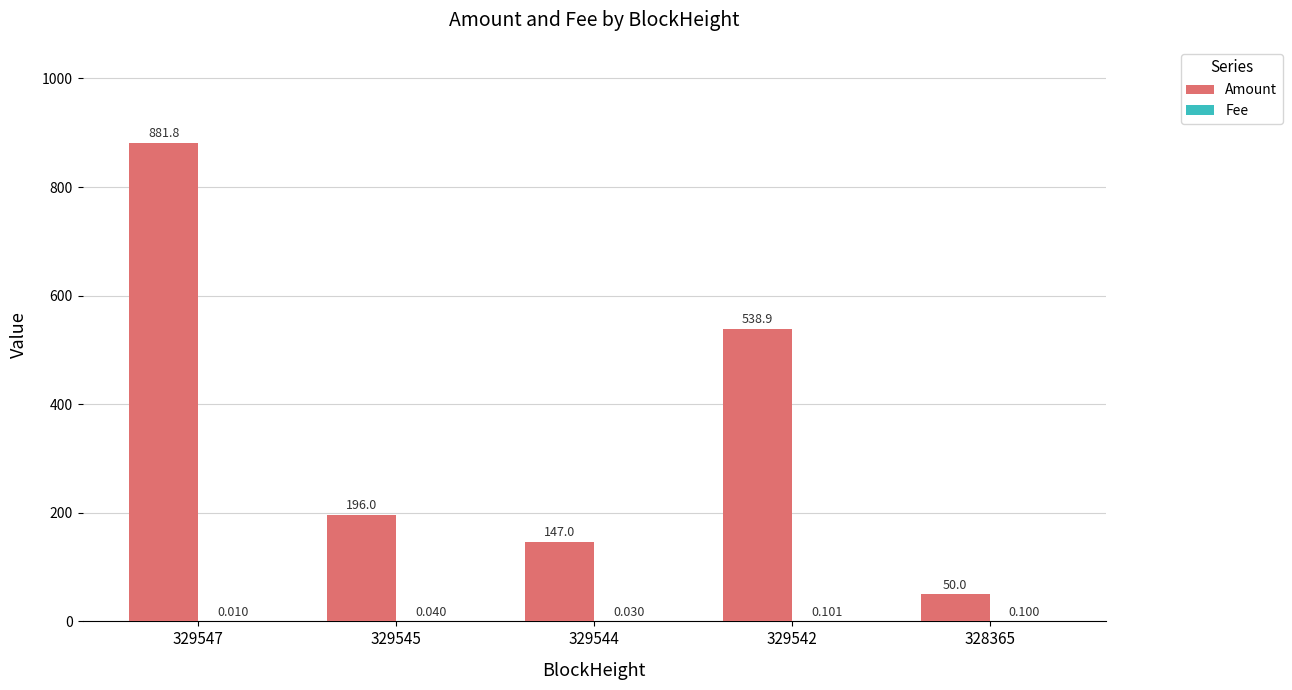

Which series changed the most between 329547 and 328365?

Amount